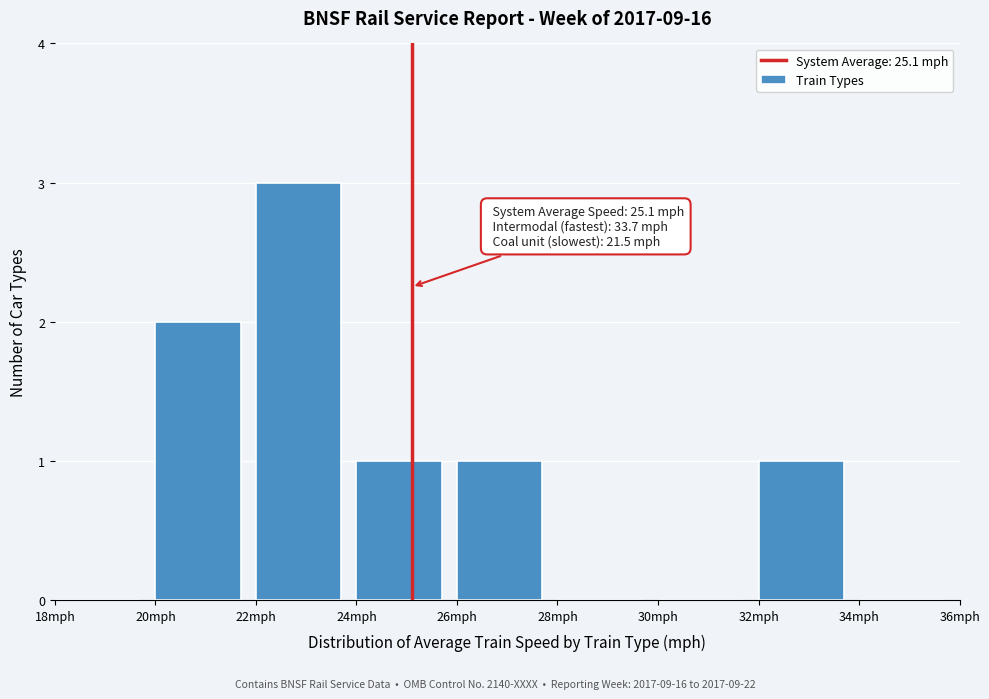

Over which range of the x-axis is the bar tallest?

22 to 24